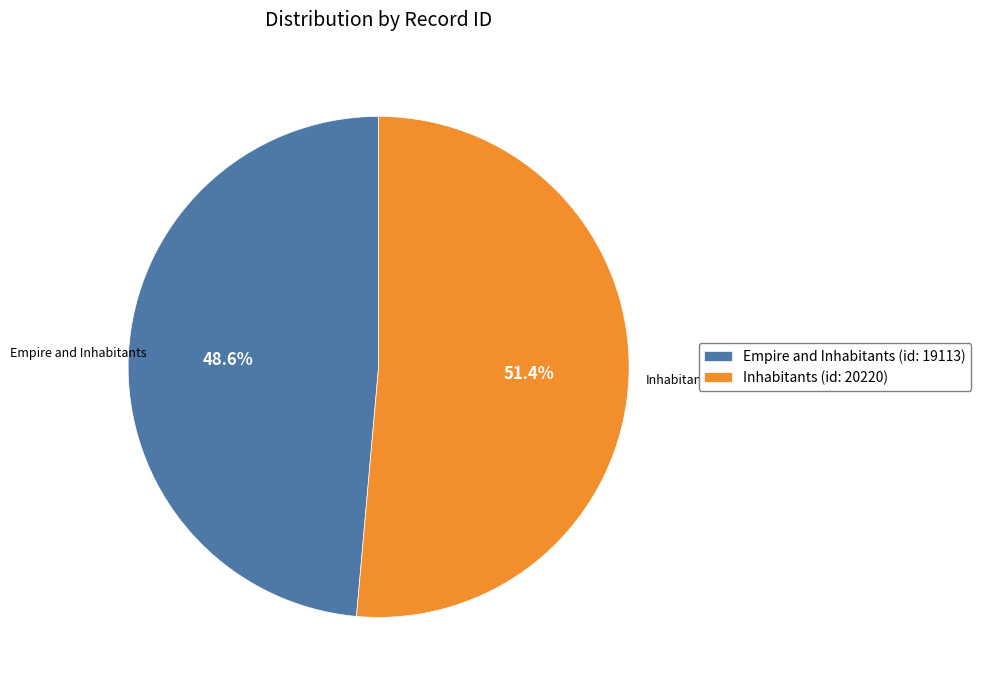

Is there any slice that represents more than half of the pie?

Yes